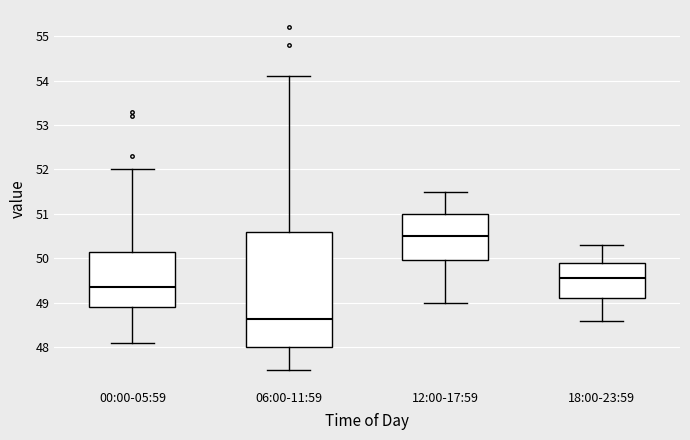

Which box's median line is the lowest?

06:00-11:59